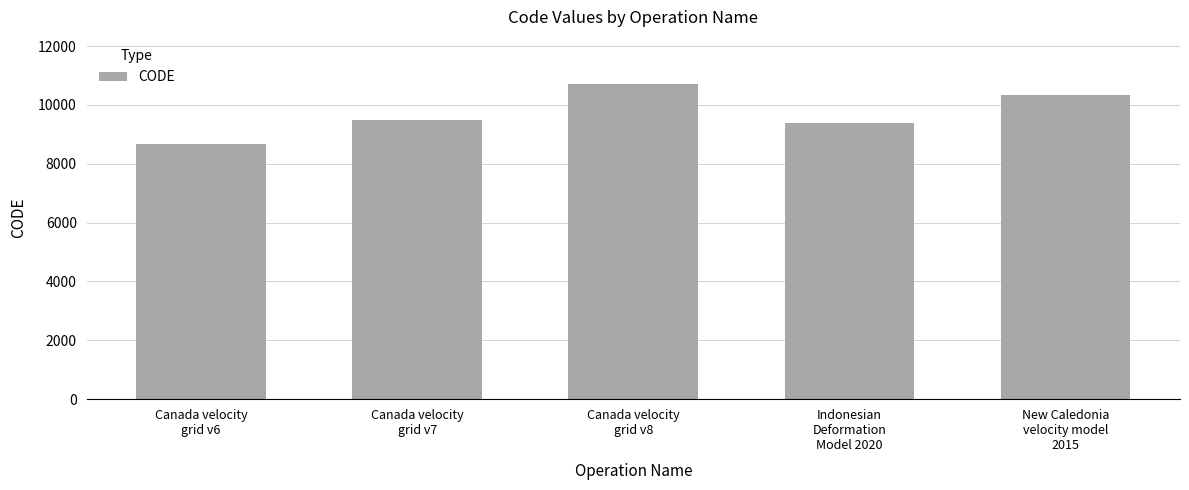

Does the chart contain stacked bars?

No